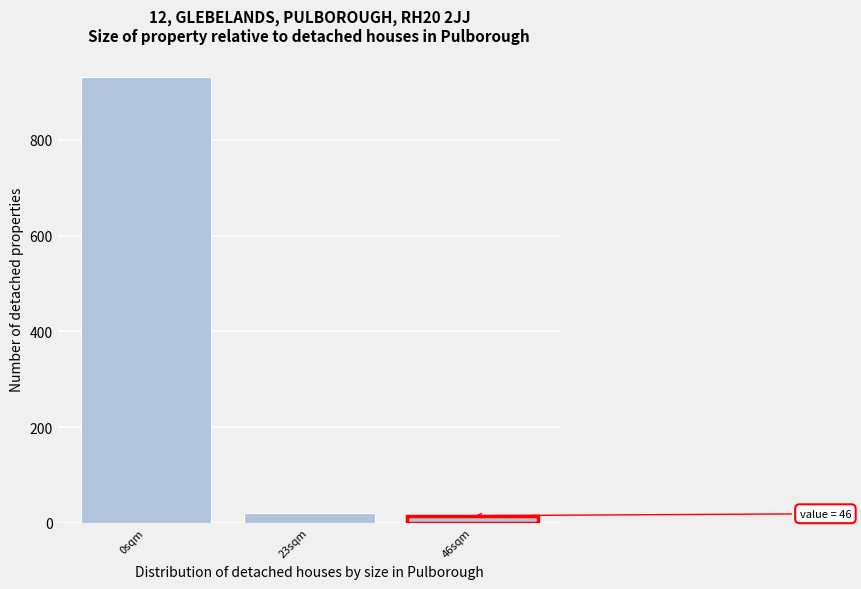

Reading left to right, what are all the values shown in this chart?

0sqm=932	23sqm=20	46sqm=15